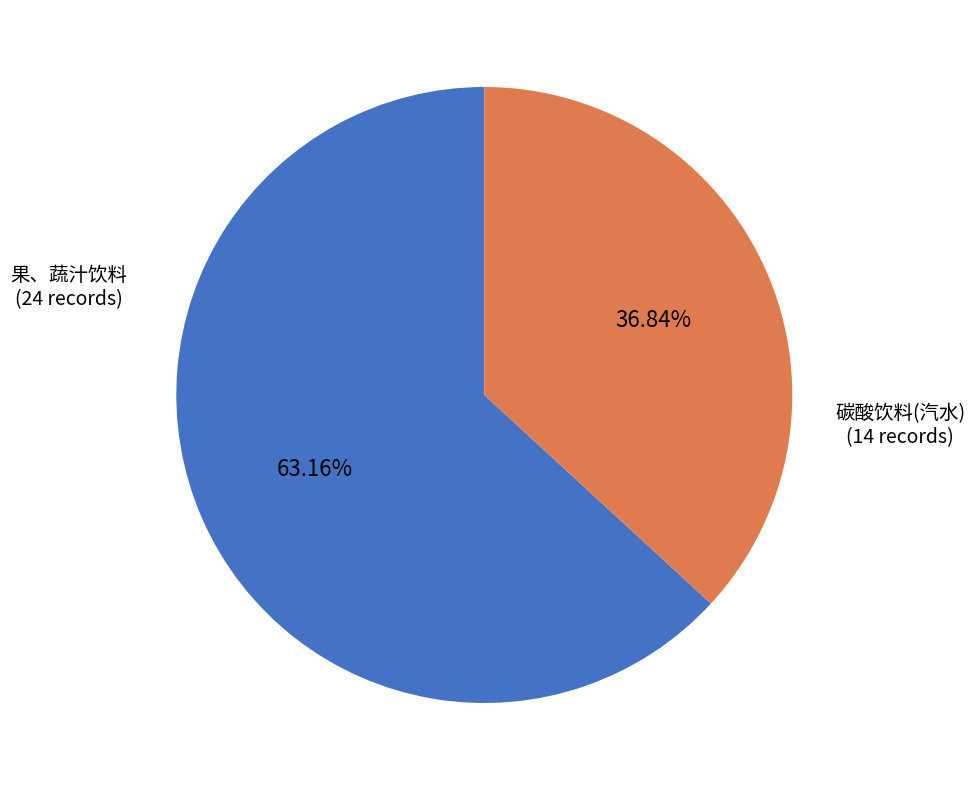

What percentage do 果、蔬汁饮料 and 碳酸饮料(汽水) together represent?

100.0%